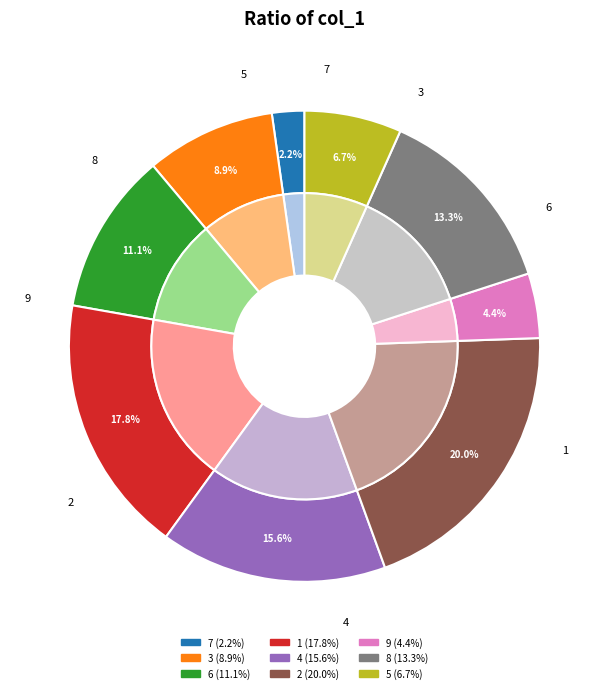

The 2 slice represents 20% of the pie. True or false?

True